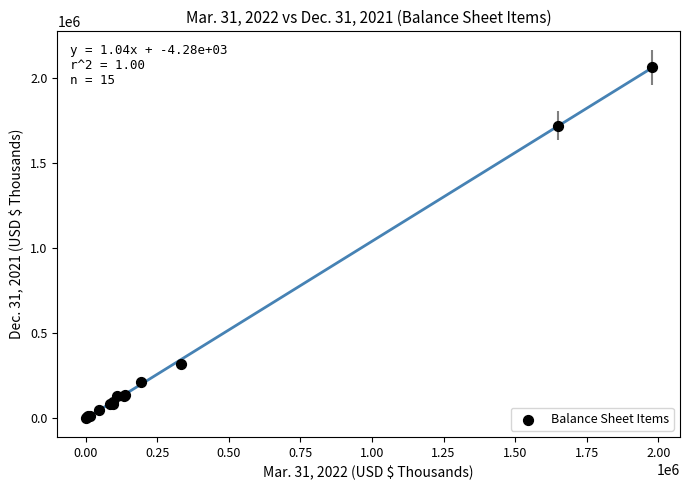

What Y value in the scatter plot is closest to 1032480?

1719790